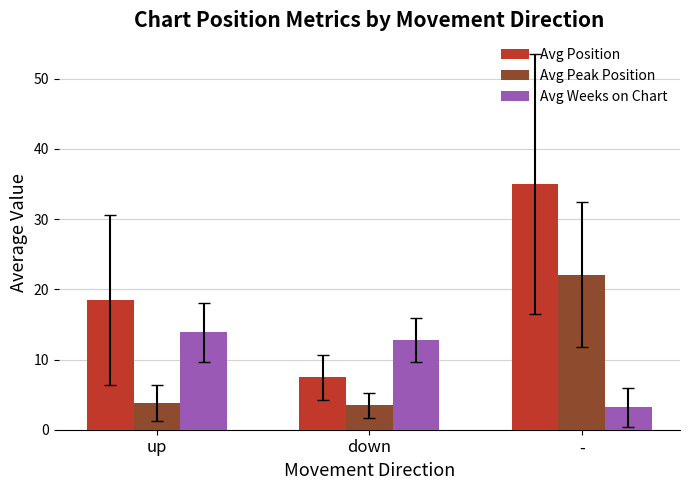

What position from the left is up?

1